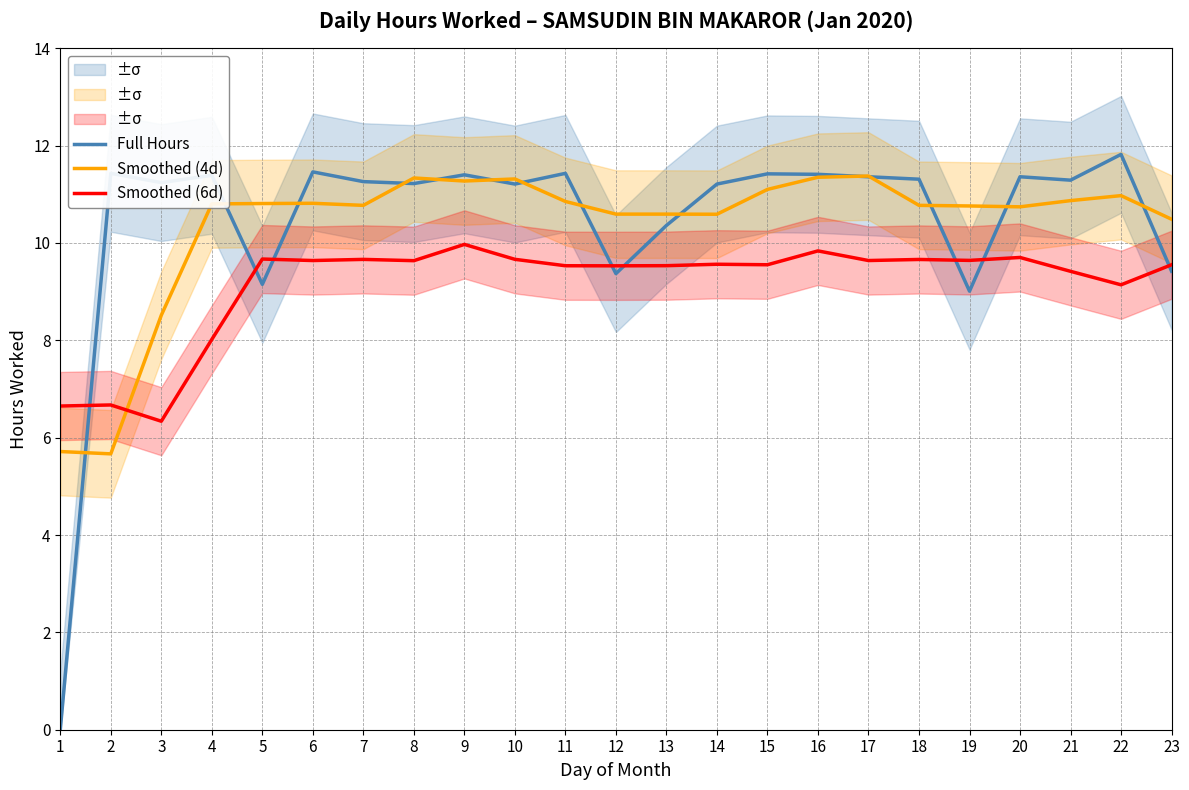

After their last crossing, which series has the higher values: Smoothed (4d) or Smoothed (6d)?

Smoothed (4d)